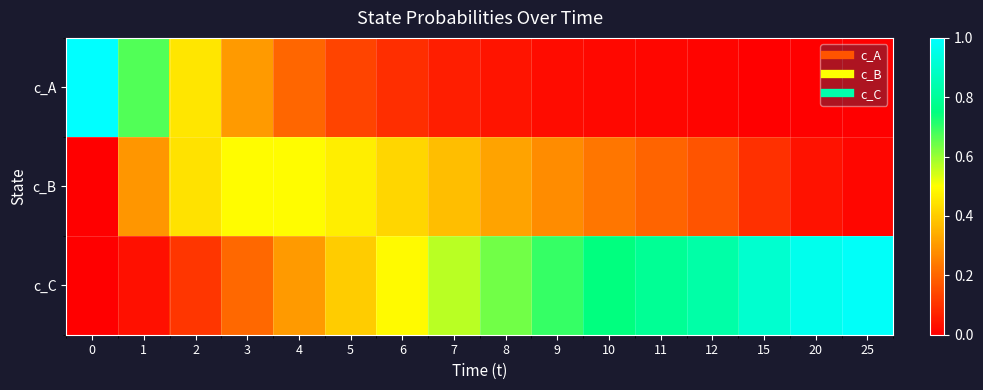

List the series in order of their overall mean, highest first.

c_C, c_B, c_A